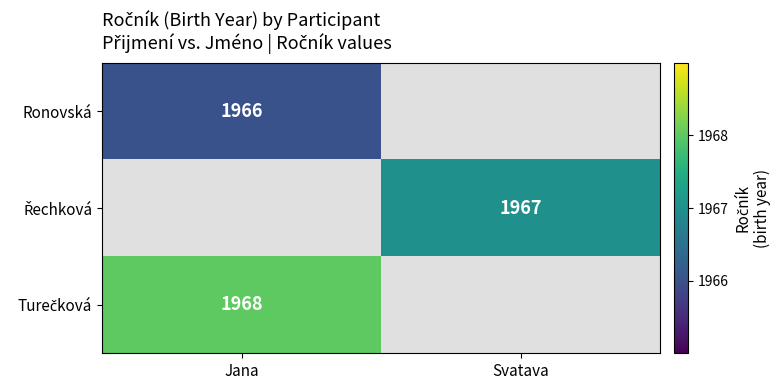

True or false: Ronovská has a value of 1966 at Jana.

True